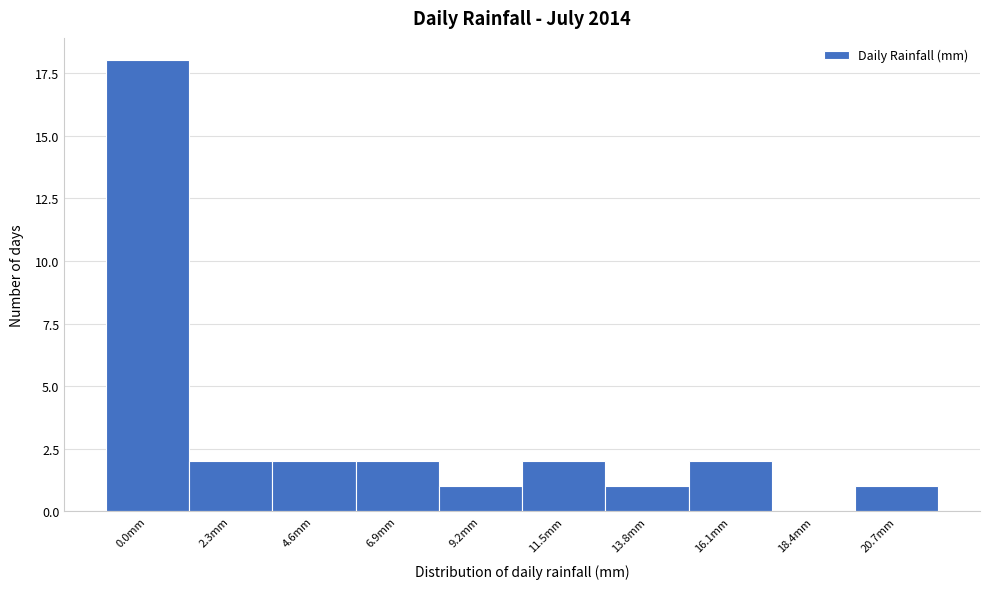

Reading left to right, transcribe all the data shown in this chart.

0.0mm=18	2.3mm=2	4.6mm=2	6.9mm=2	9.2mm=1	11.5mm=2	13.8mm=1	16.1mm=2	18.4mm=0	20.7mm=1